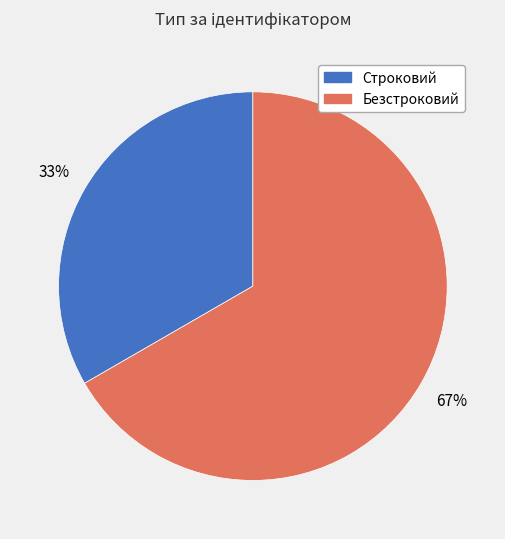

True or false: Безстроковий accounts for 79% of the total.

False